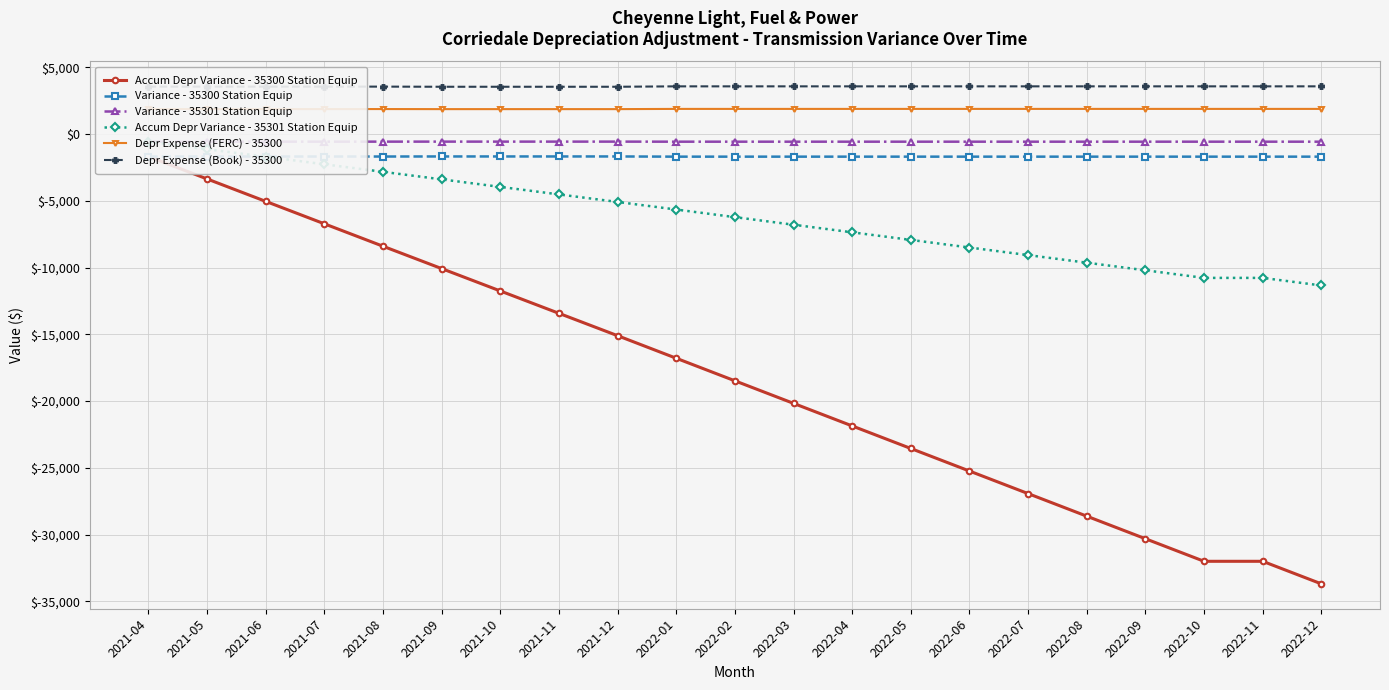

The Variance - 35301 Station Equip series shows -938.3 at 2022-02. True or false?

False